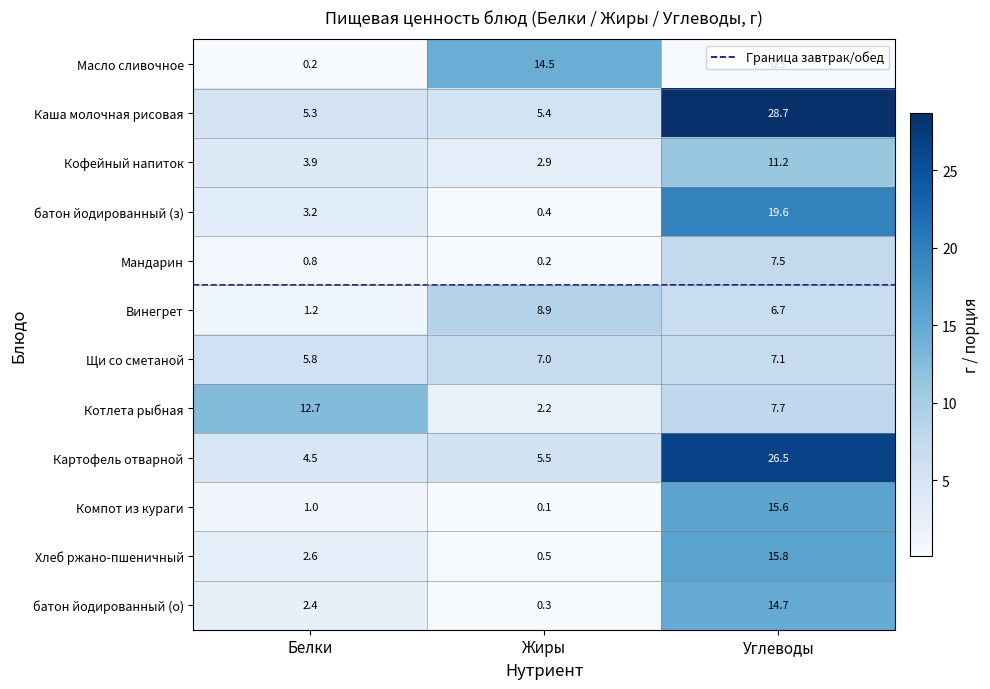

Reading left to right, transcribe all the data shown in this chart.

Масло сливочное: Белки=0.2	Жиры=14.5	Углеводы=0.3
Каша молочная рисовая: Белки=5.3	Жиры=5.4	Углеводы=28.7
Кофейный напиток: Белки=3.9	Жиры=2.9	Углеводы=11.2
батон йодированный (з): Белки=3.2	Жиры=0.4	Углеводы=19.6
Мандарин: Белки=0.8	Жиры=0.2	Углеводы=7.5
Винегрет: Белки=1.2	Жиры=8.9	Углеводы=6.7
Щи со сметаной: Белки=5.8	Жиры=7.0	Углеводы=7.1
Котлета рыбная: Белки=12.7	Жиры=2.2	Углеводы=7.7
Картофель отварной: Белки=4.5	Жиры=5.5	Углеводы=26.5
Компот из кураги: Белки=1.0	Жиры=0.1	Углеводы=15.6
Хлеб ржано-пшеничный: Белки=2.6	Жиры=0.5	Углеводы=15.8
батон йодированный (о): Белки=2.4	Жиры=0.3	Углеводы=14.7